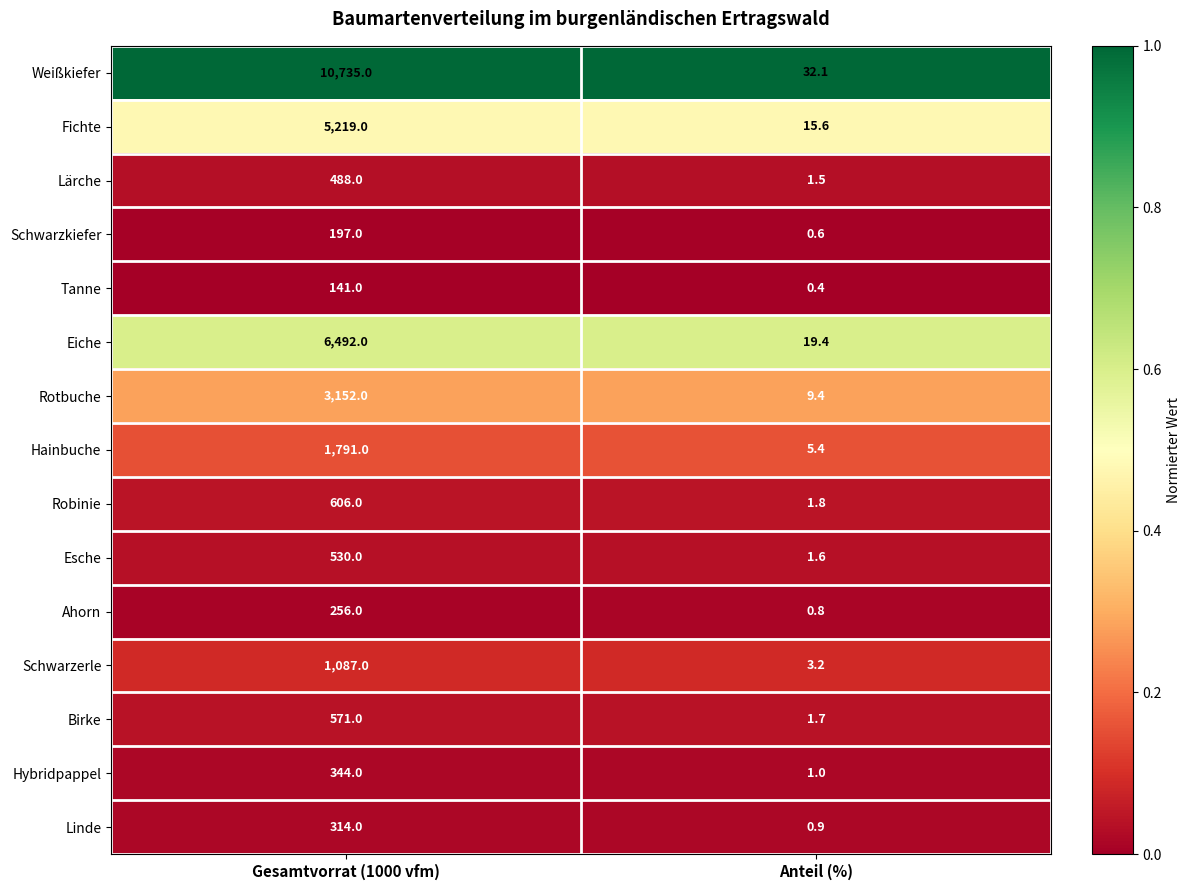

At how many categories does at least one series exceed 0?

2